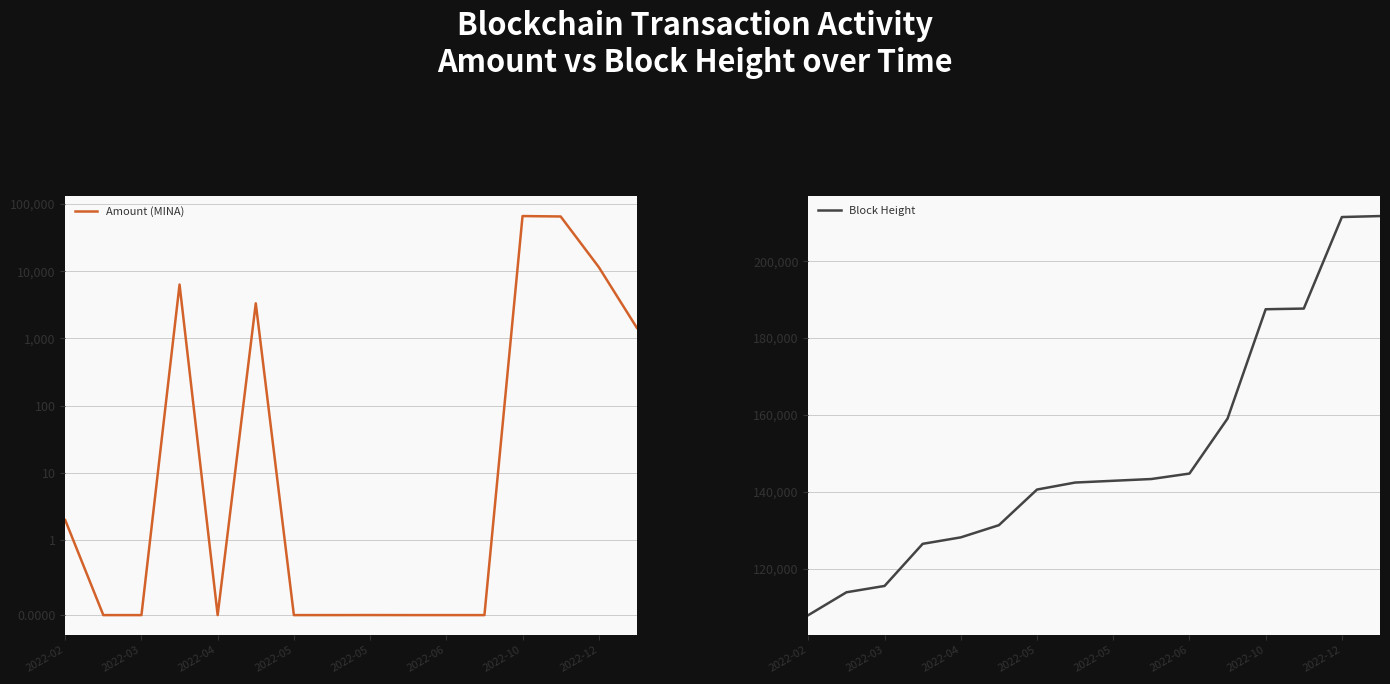

Which series has the largest total across all categories?

Block Height